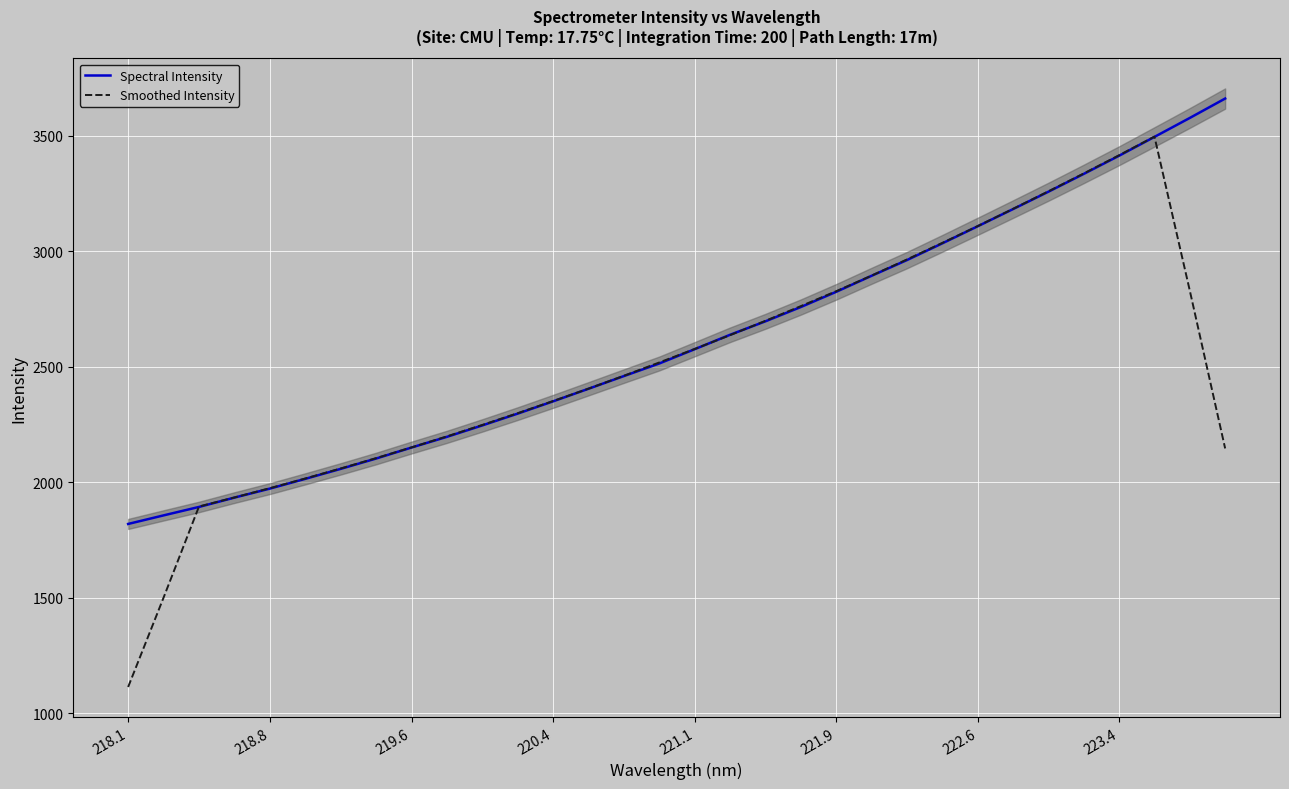

List the series in order of their peak value, lowest first.

Smoothed Intensity, Spectral Intensity